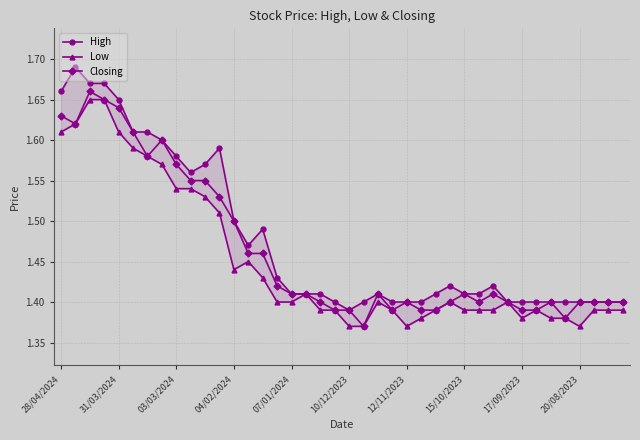

Rank the series by their maximum value, from lowest to highest.

Low, Closing, High